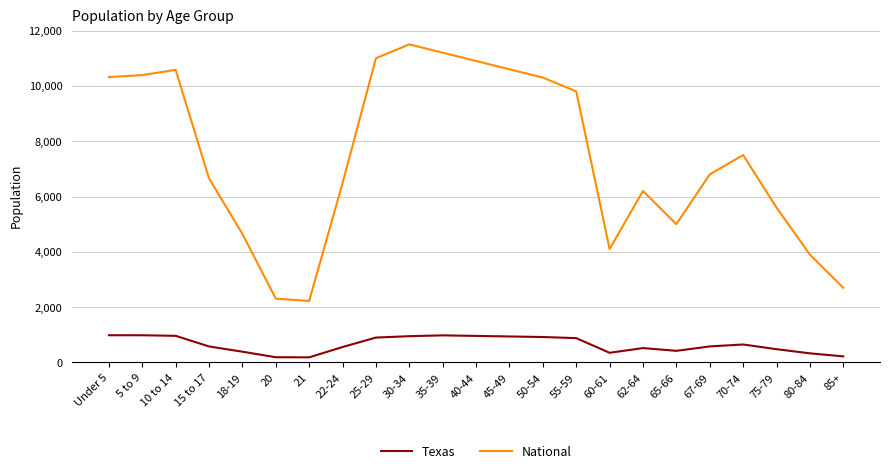

Does the chart have visible grid lines?

Yes